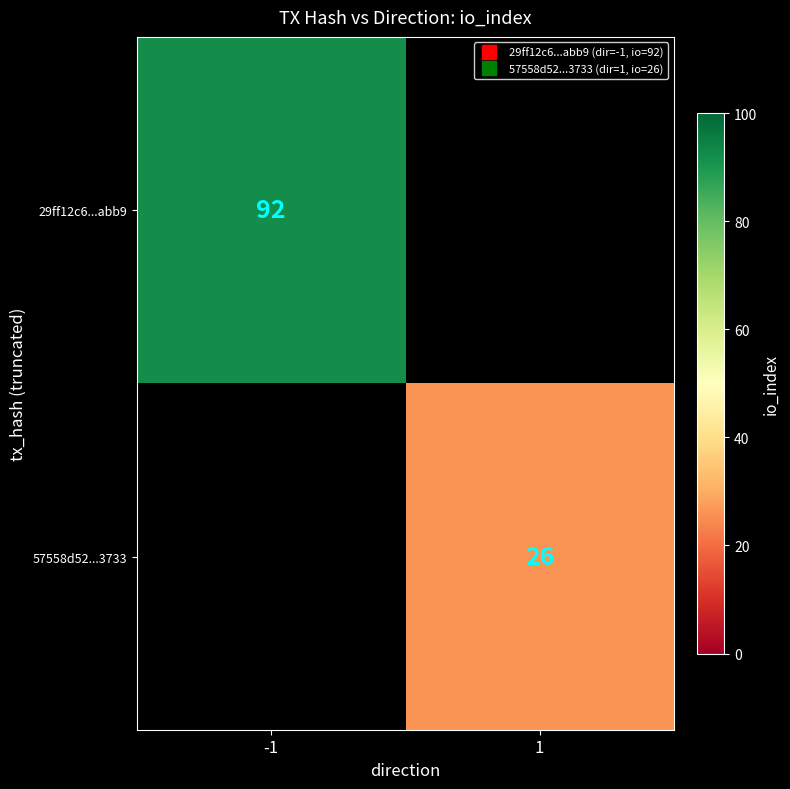

Rank the series by their maximum value, from highest to lowest.

29ff12c6...abb9, 57558d52...3733